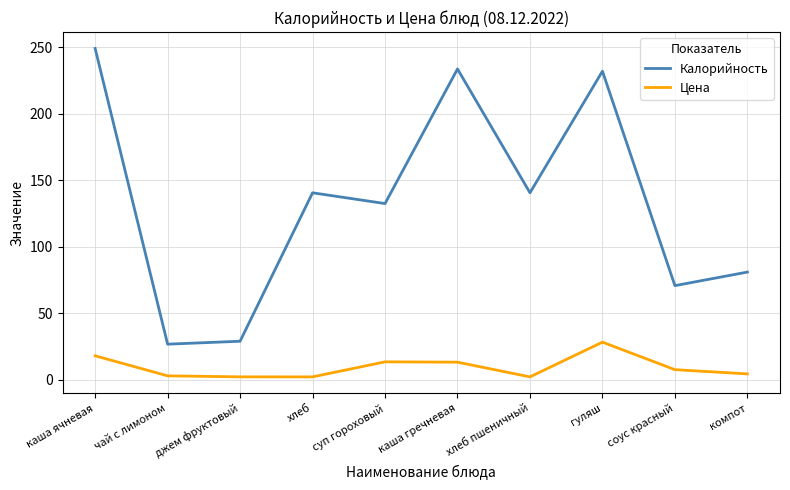

At which label does Цена reach its peak?

гуляш